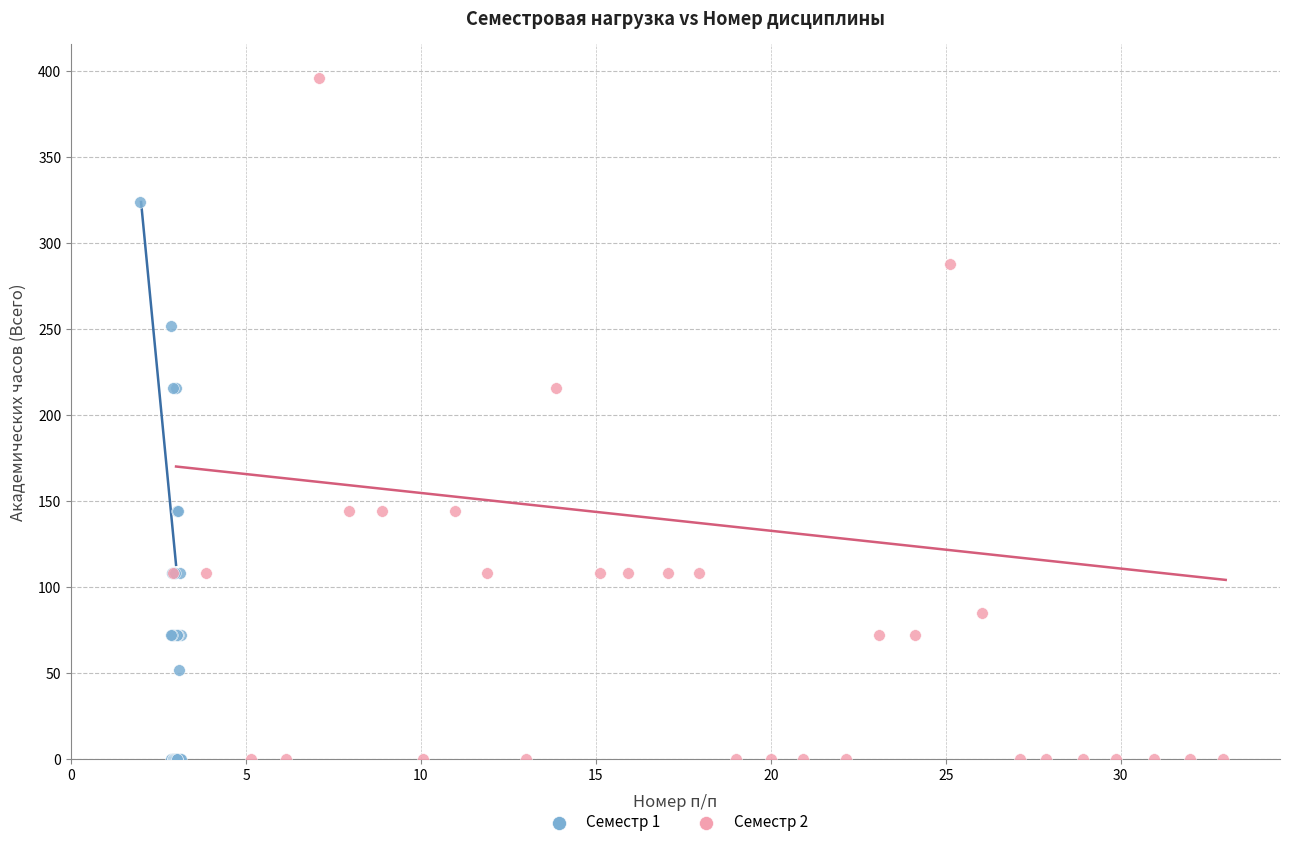

Which series has the widest spread of Y values?

Семестр 2